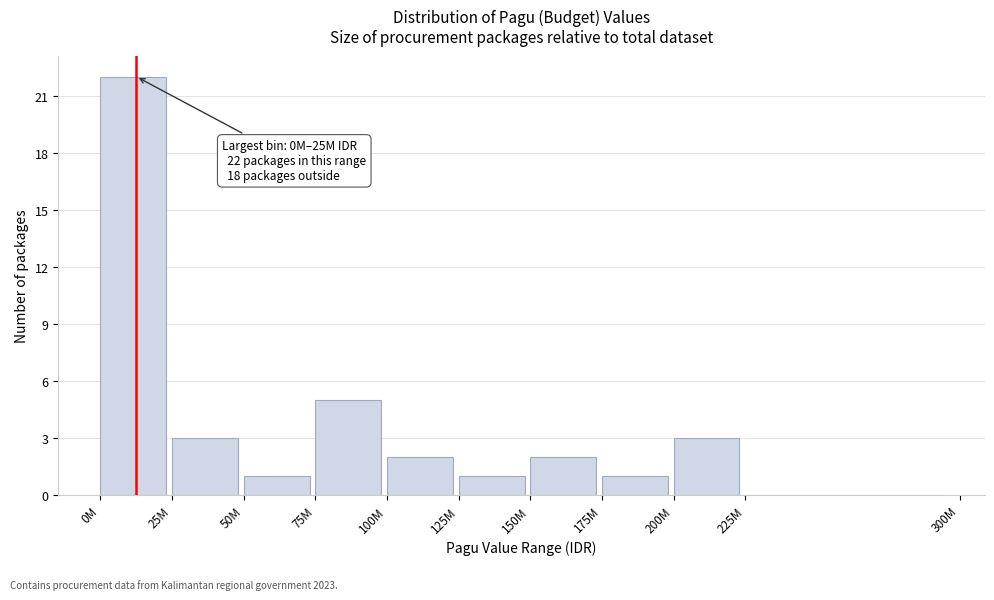

Reading left to right, what are all the values shown in this chart?

0M=22	25M=3	50M=1	75M=5	100M=2	125M=1	150M=2	175M=1	200M=3	225M=0